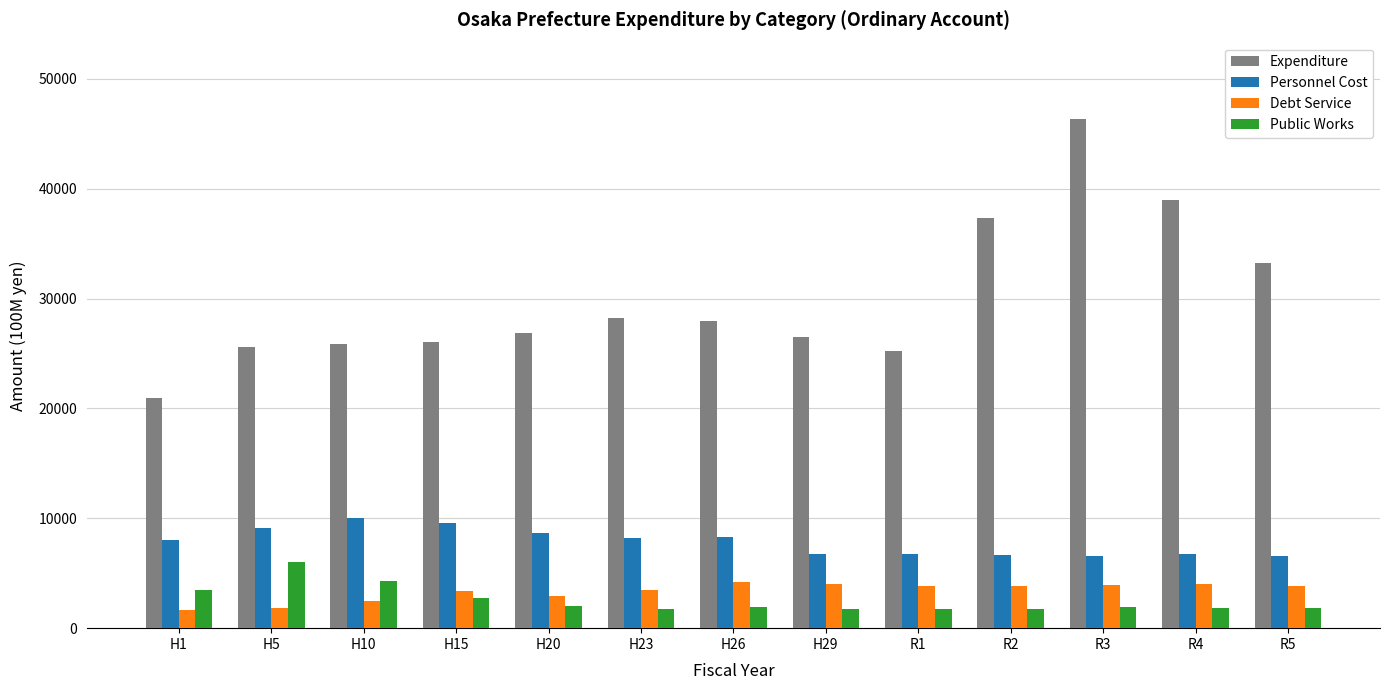

What value does the Public Works series have at H29?

1743.2